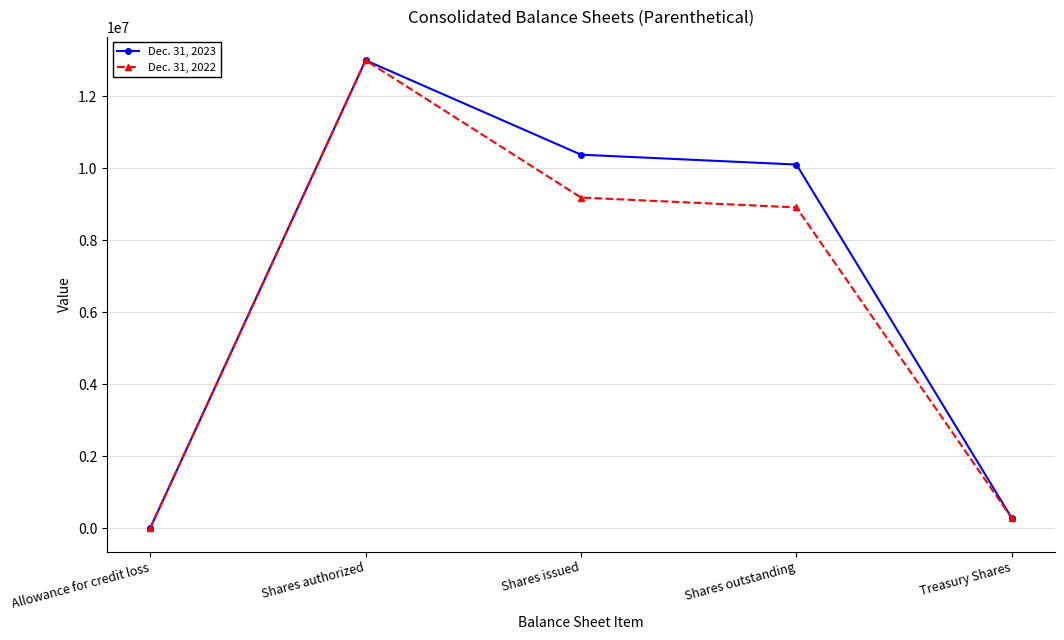

Reading left to right, list all the values displayed in this chart.

Dec. 31, 2023: Allowance for credit loss=345	Shares authorized=13000000	Shares issued=10377085	Shares outstanding=10102612	Treasury Shares=274473
Dec. 31, 2022: Allowance for credit loss=527	Shares authorized=13000000	Shares issued=9186019	Shares outstanding=8911546	Treasury Shares=274473